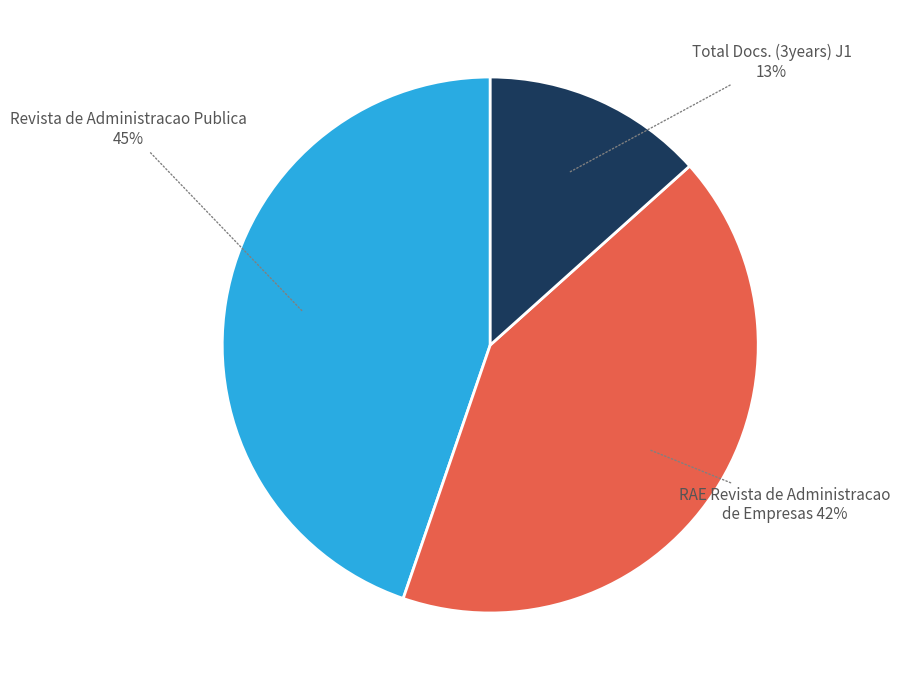

Which has a higher value, Total Docs. (3years) J1 or Revista de Administracao Publica?

Revista de Administracao Publica